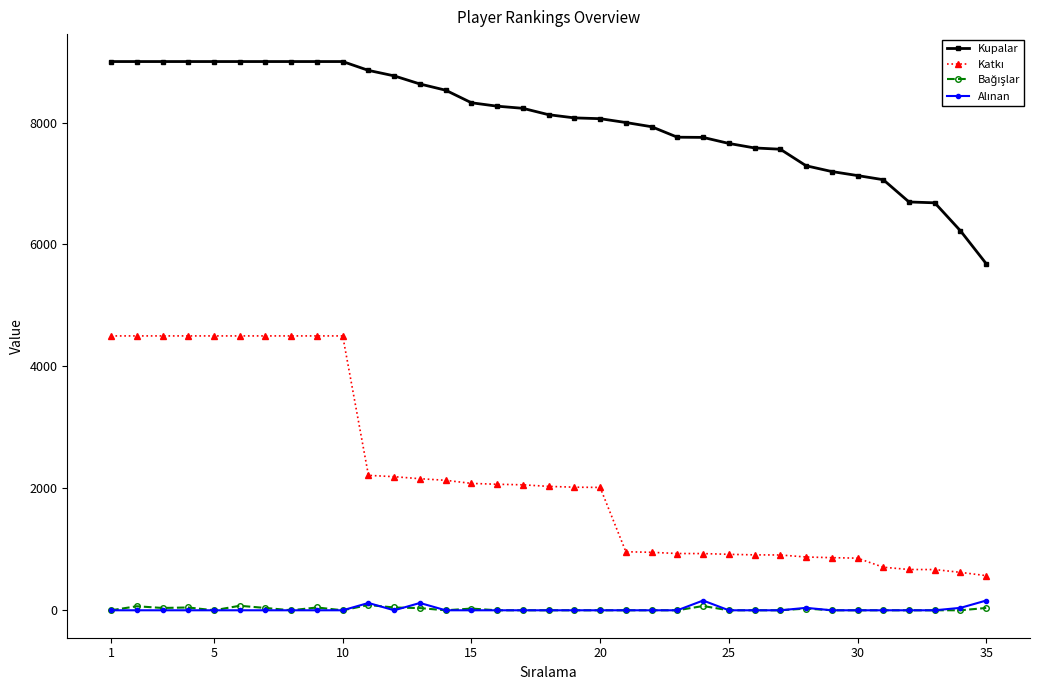

At how many categories does at least one series exceed 3028?

35